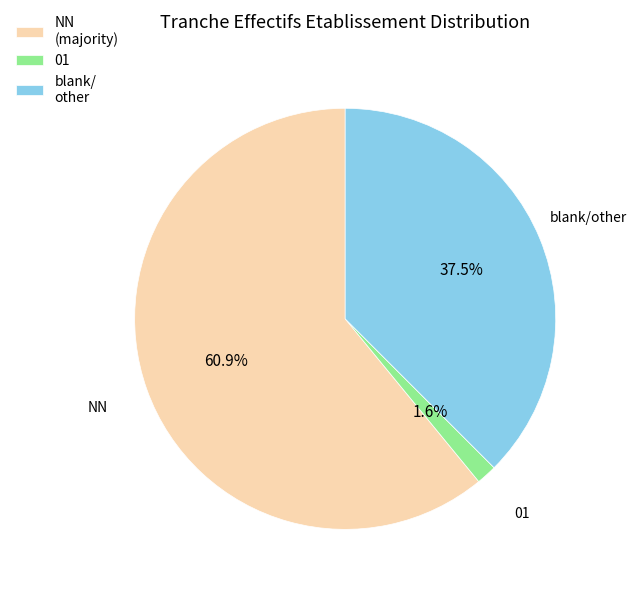

Which slice is the largest?

NN